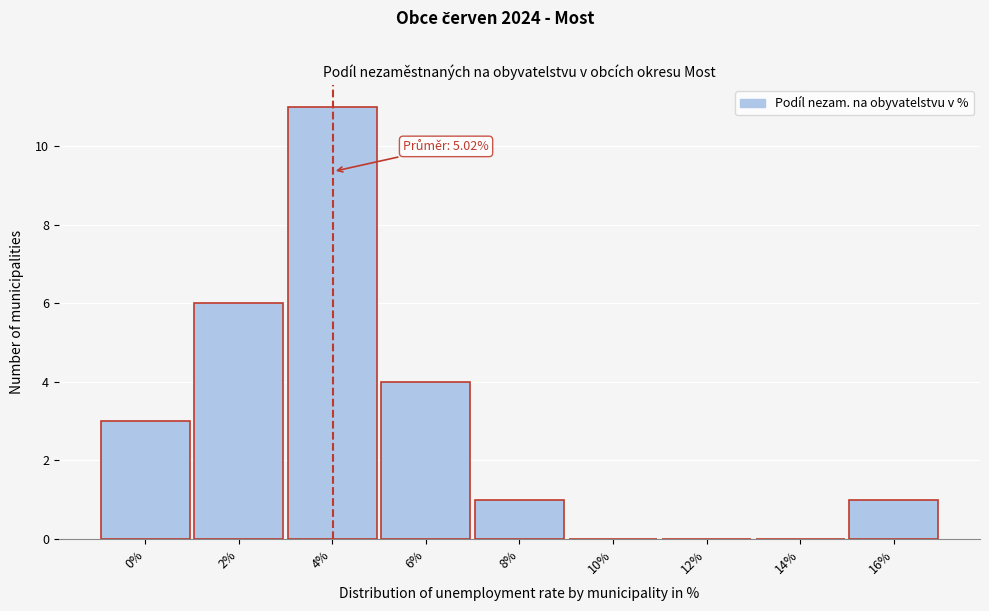

Reading left to right, list all the values displayed in this chart.

0%=3	2%=6	4%=11	6%=4	8%=1	10%=0	12%=0	14%=0	16%=1